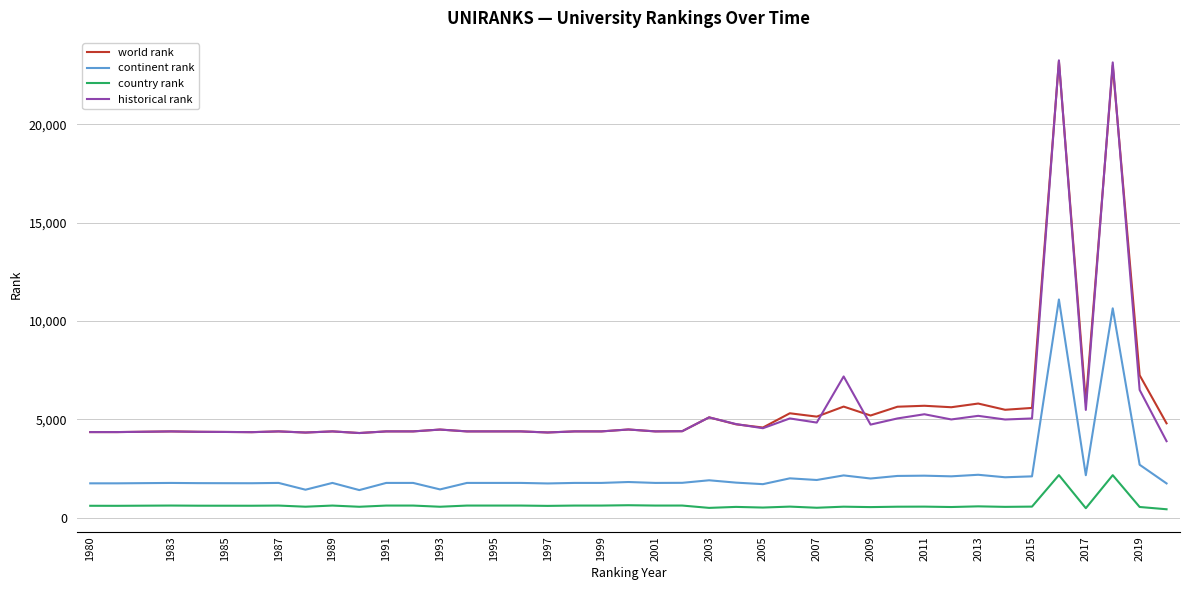

What is the average value of the country rank series?

652.6